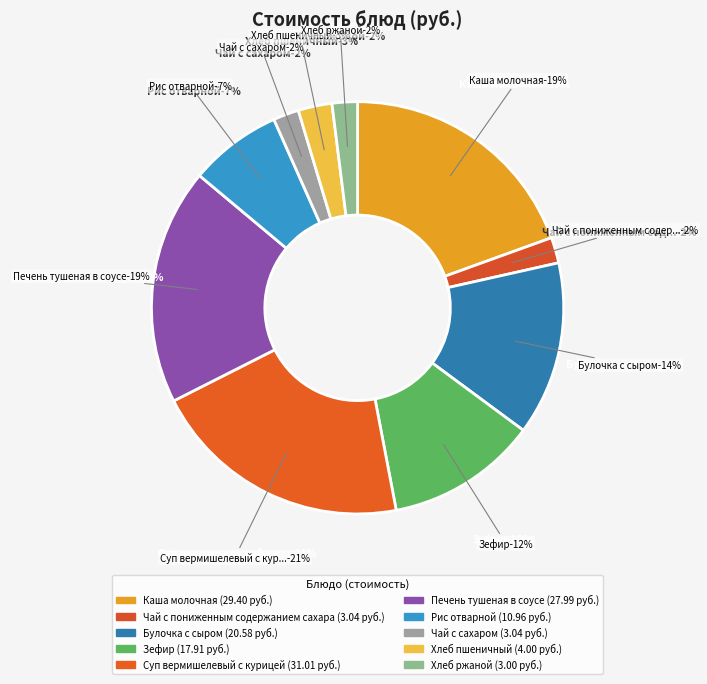

Count the number of slices in the pie.

10